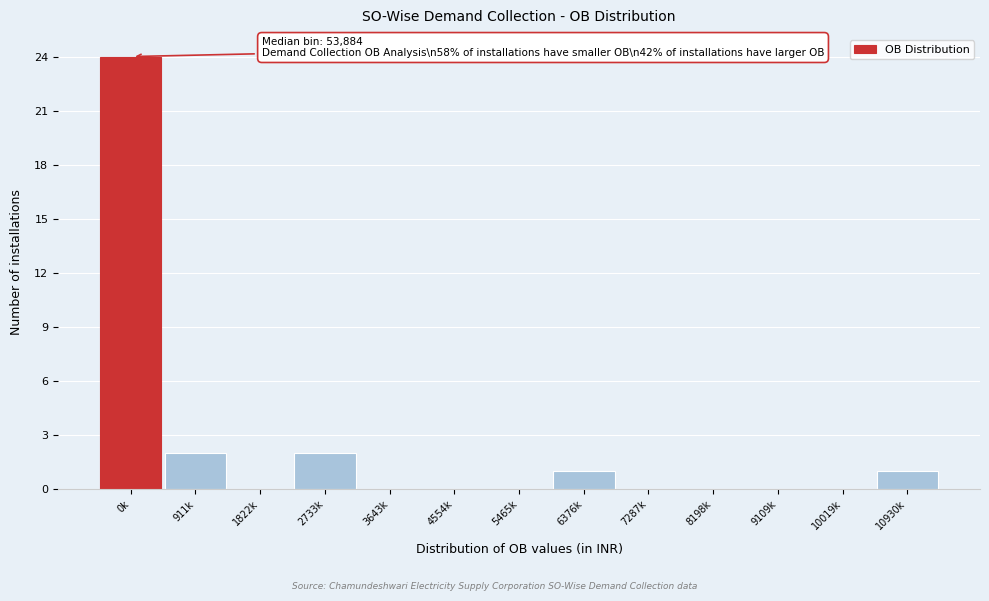

Reading right to left, what are all the values shown in this chart?

10930k=1	10019k=0	9109k=0	8198k=0	7287k=0	6376k=1	5465k=0	4554k=0	3643k=0	2733k=2	1822k=0	911k=2	0k=24